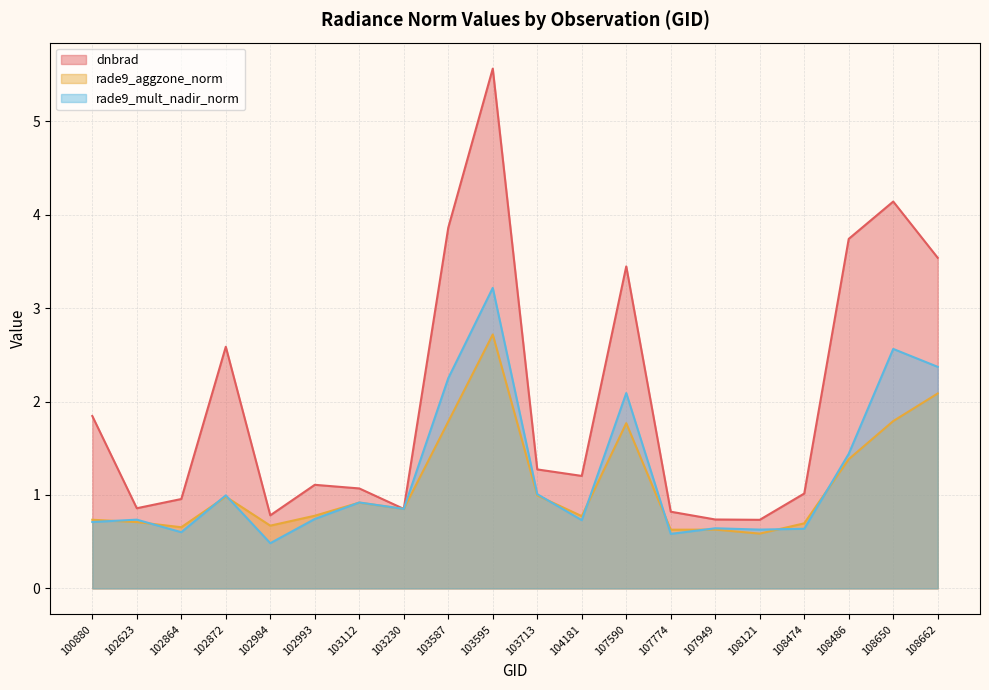

What is the total value across all series at 107590?

7.3